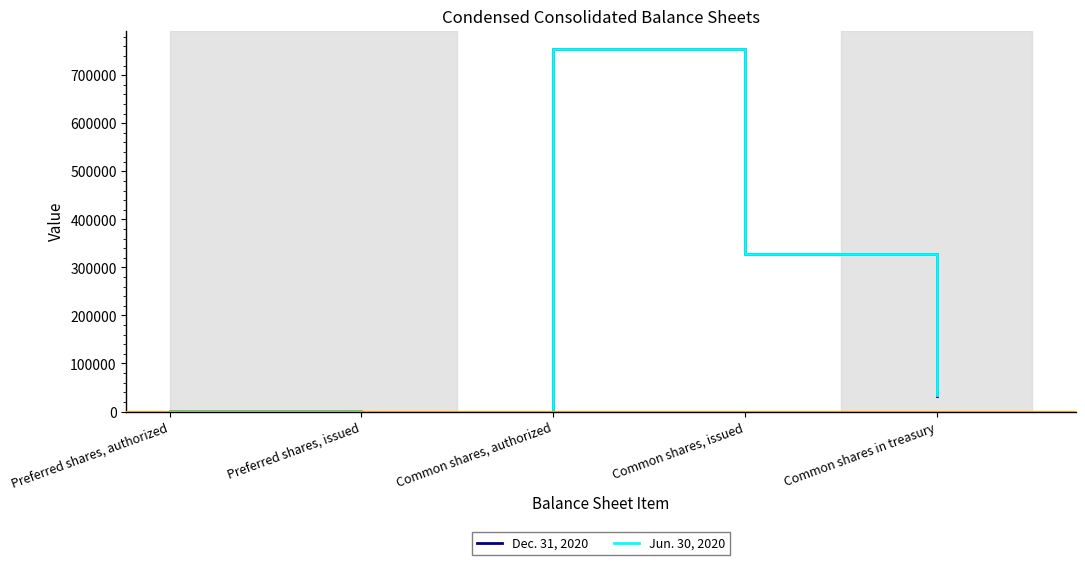

How many lines are shown in the chart?

2